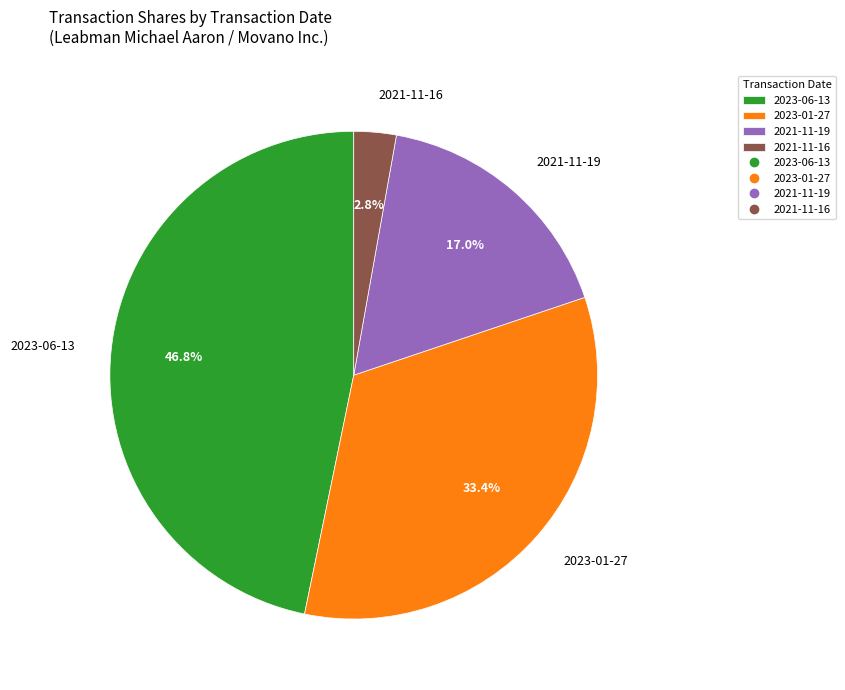

Which category has the biggest portion of the pie?

2023-06-13